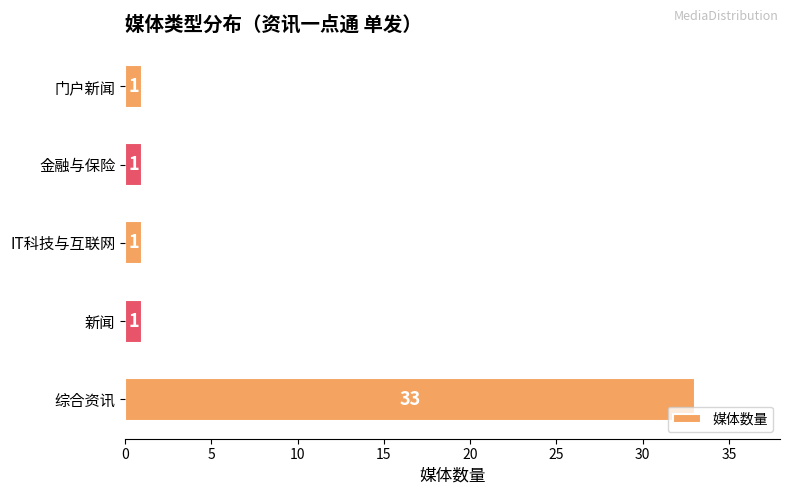

What is the maximum value shown in the chart?

33